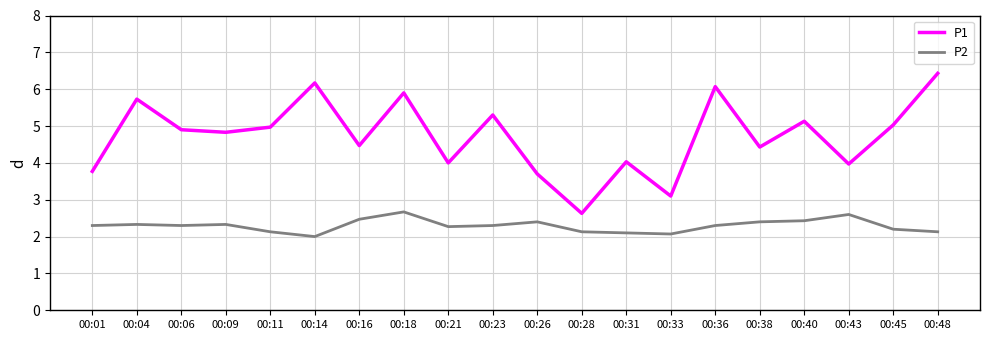

Count the P2 values in the range 2 to 3.

20